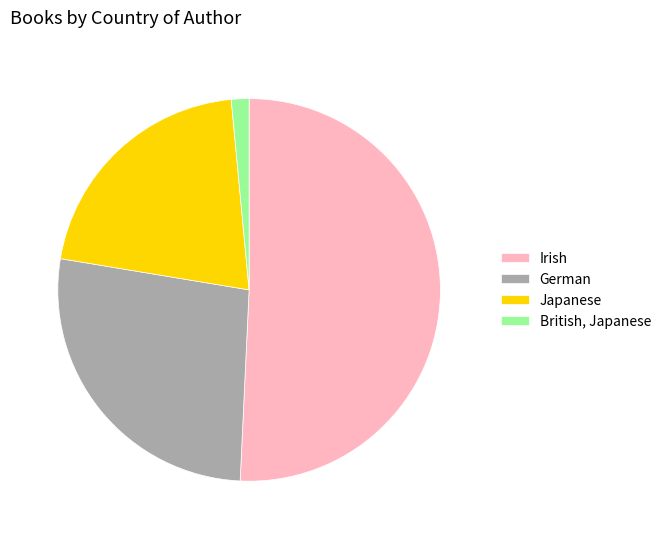

How many slices are in this pie chart?

4